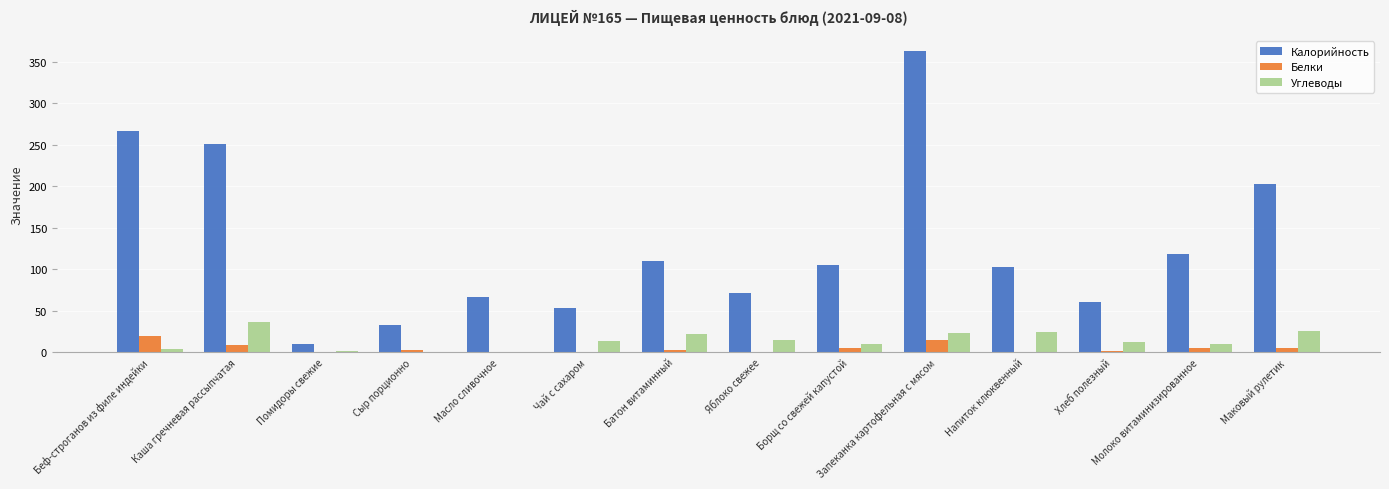

Which series has the largest total across all categories?

Калорийность